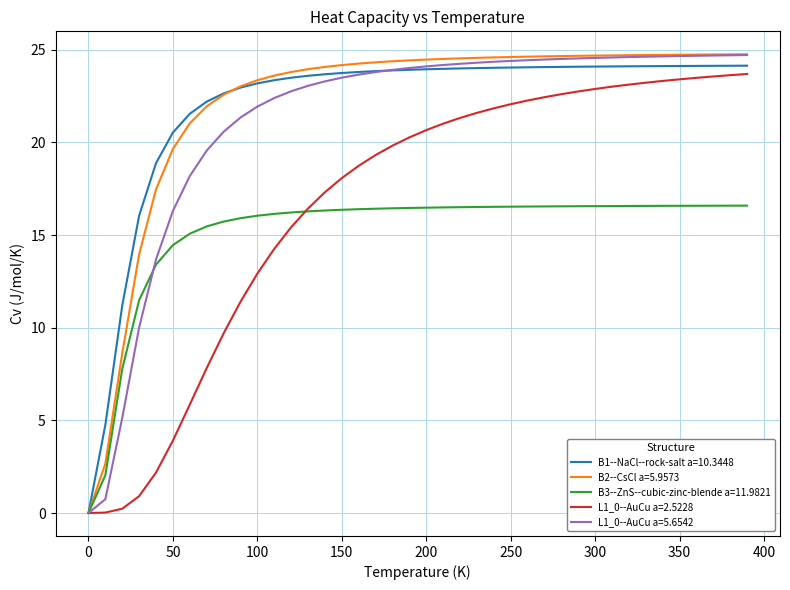

Which series has the widest spread of values?

B2--CsCl a=5.9573